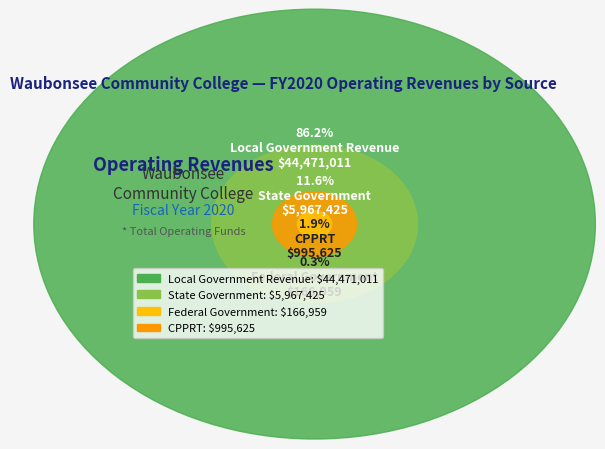

What percentage is the CPPRT slice, to the nearest percent?

2%